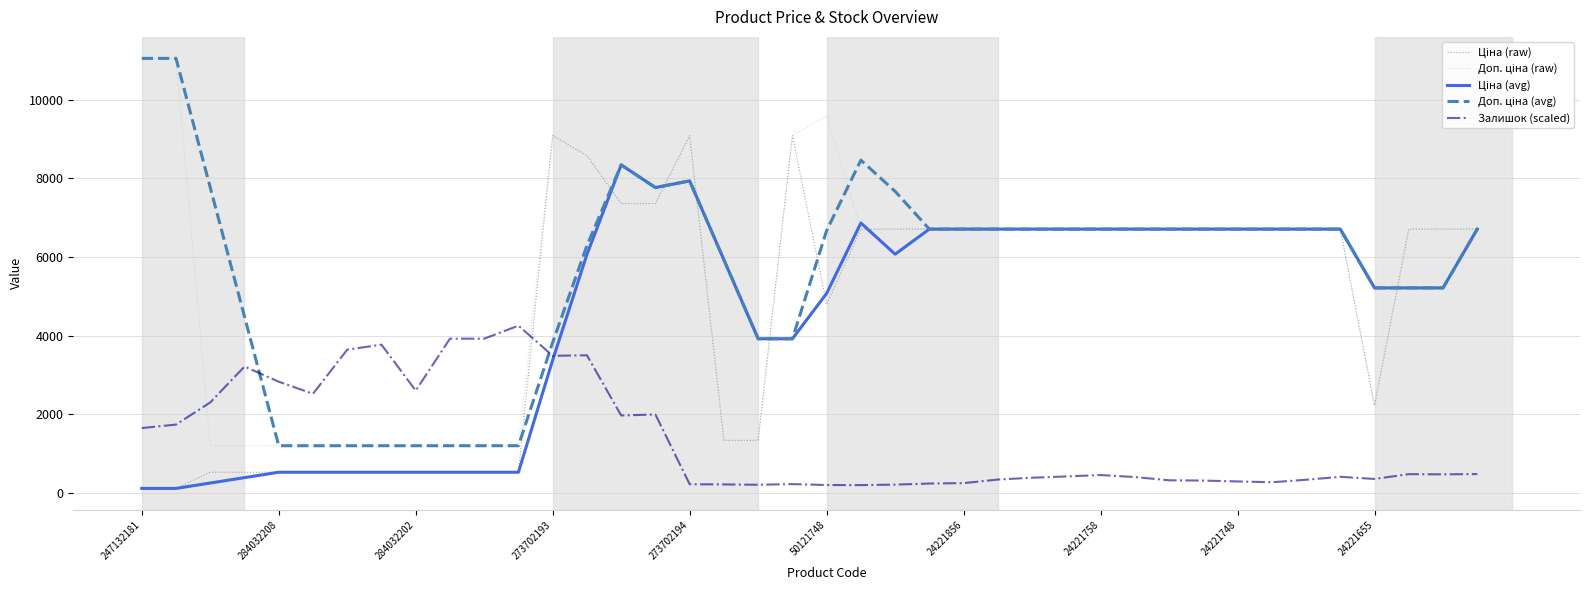

Does the chart have visible grid lines?

Yes